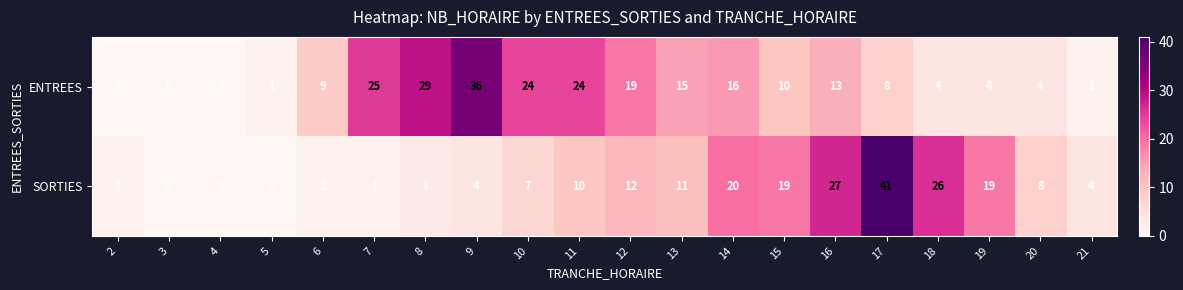

Where does the ENTREES series first go above 10?

7